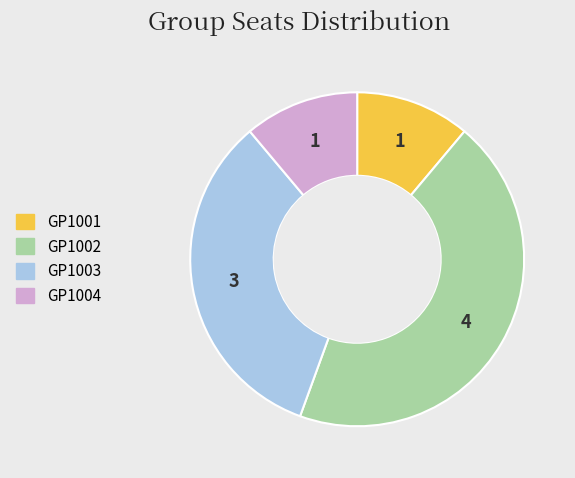

Count the number of slices in the pie.

4